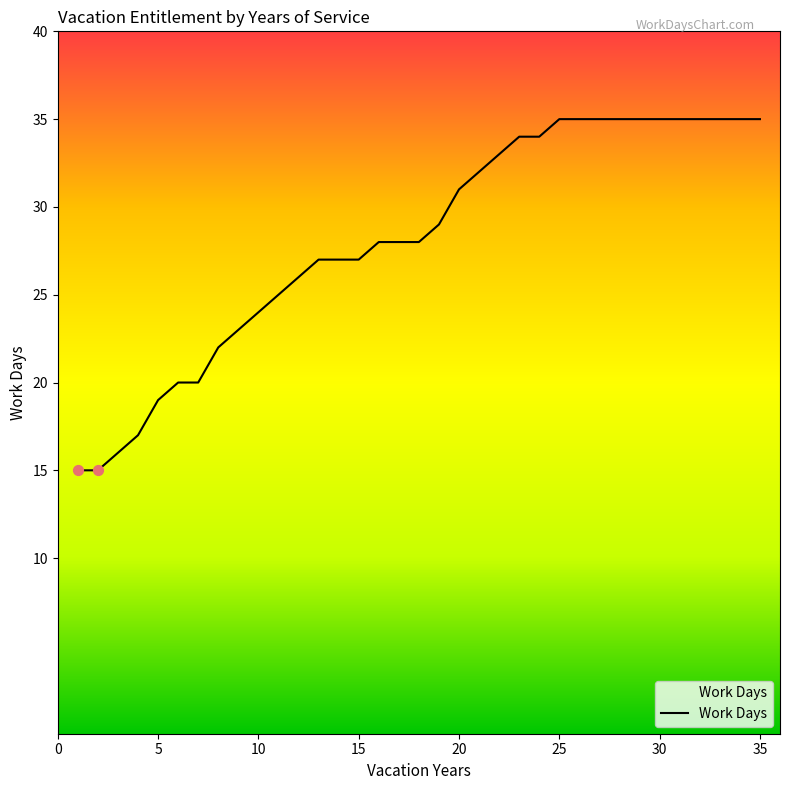

What is the greatest value displayed?

35